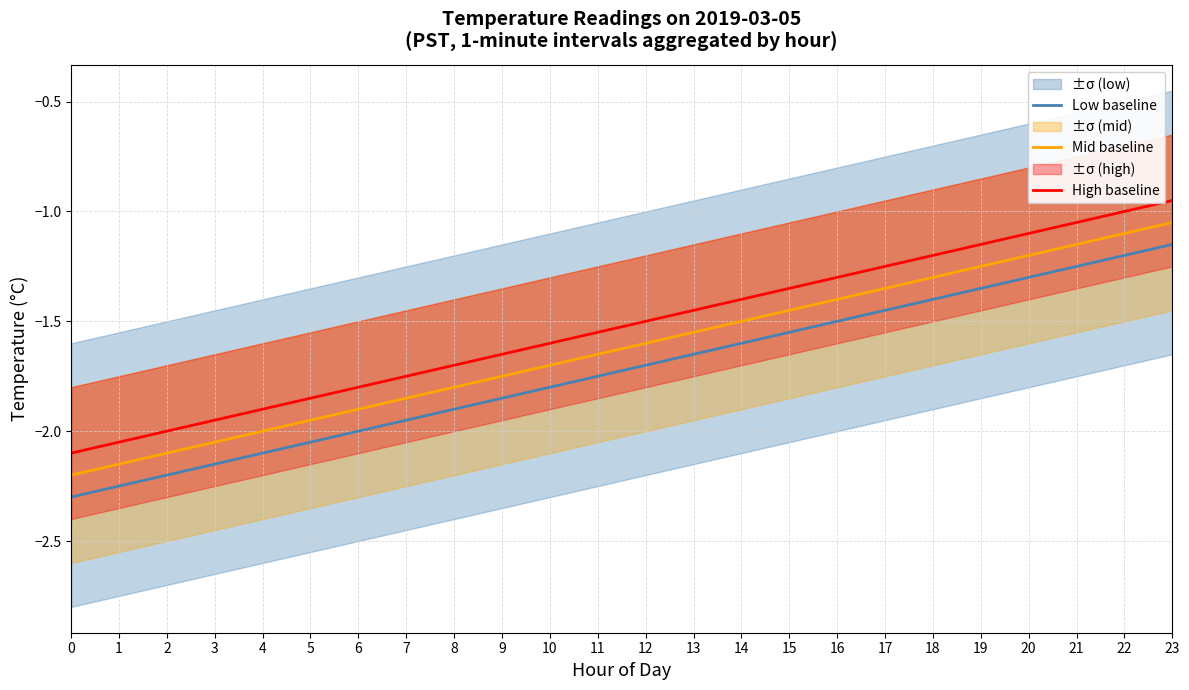

True or false: High baseline and Mid baseline intersect in this chart.

False